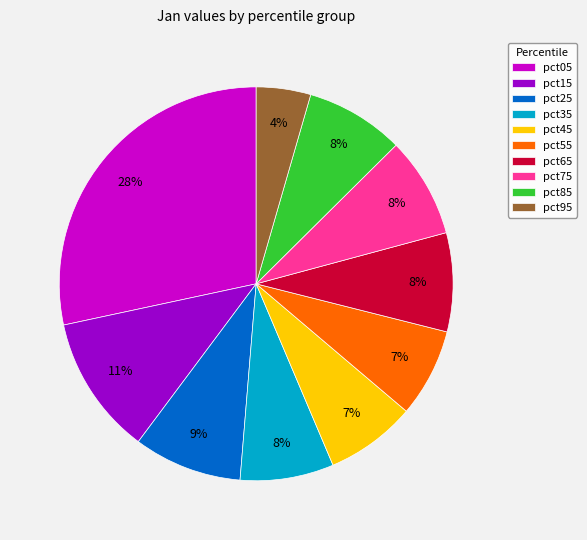

Which slice is the smallest?

pct95